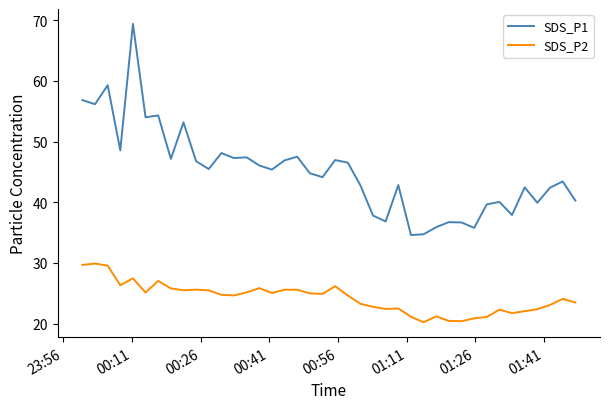

Which series has the largest total across all categories?

SDS_P1